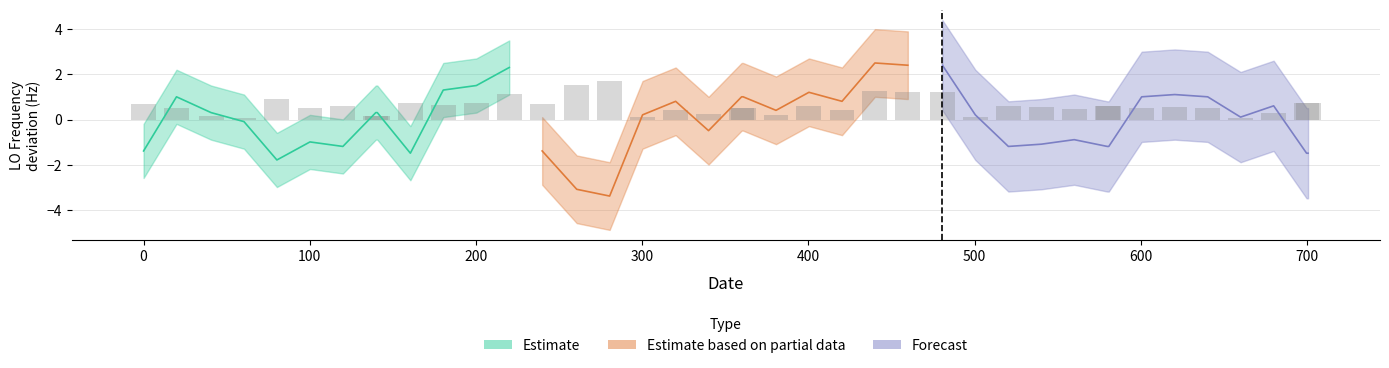

What is the maximum value shown in the chart?

1.7